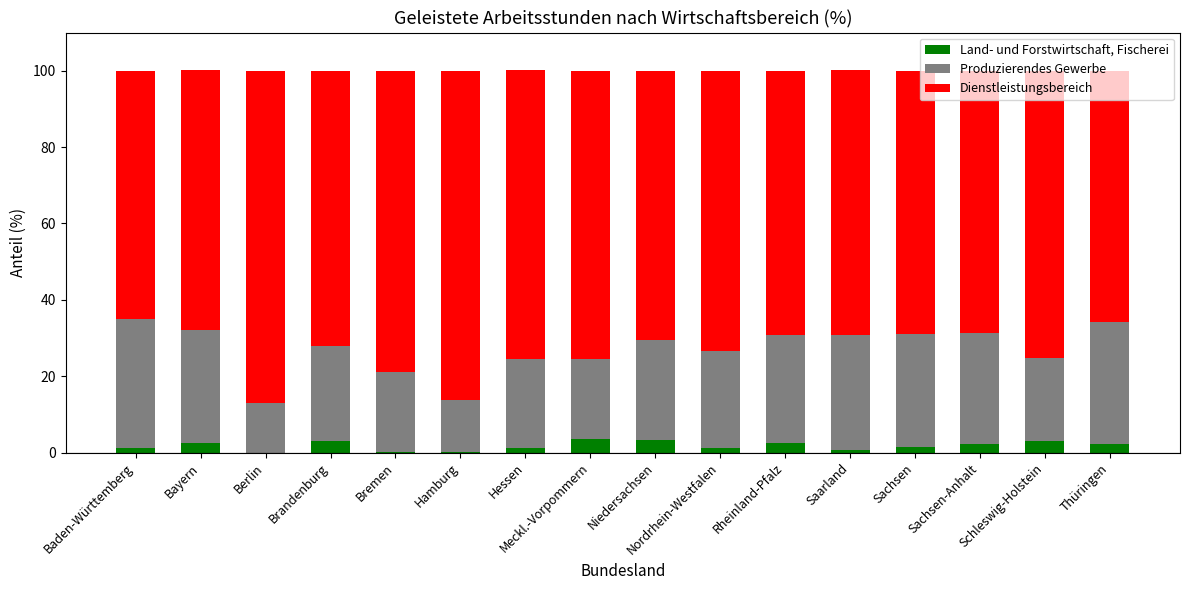

How many series are shown in this chart?

3